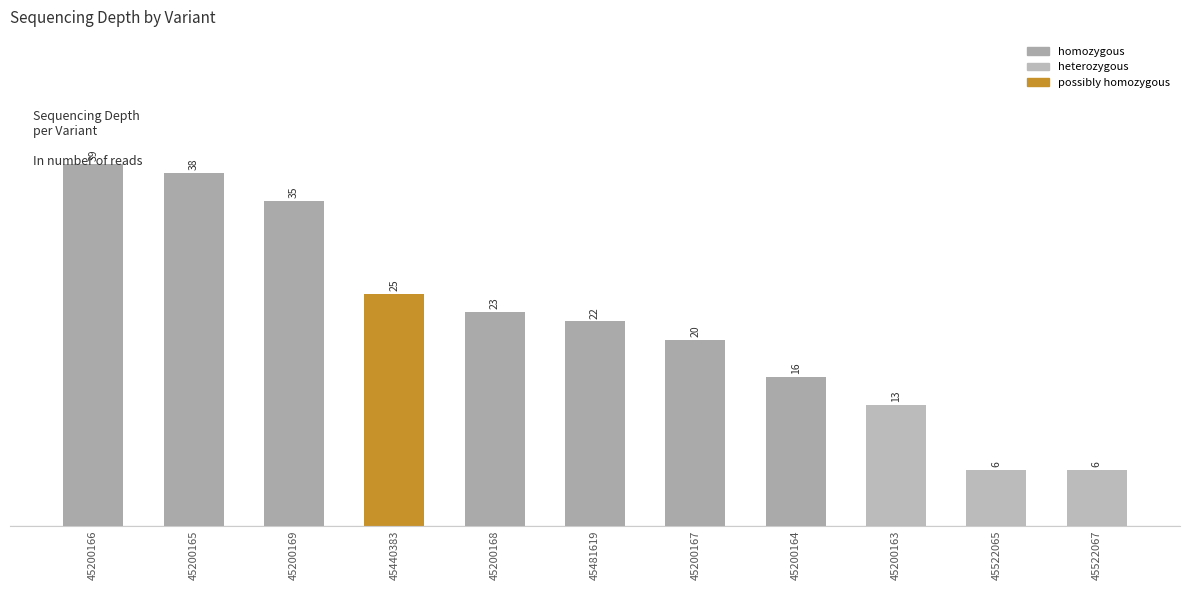

Does the chart contain any negative values?

No